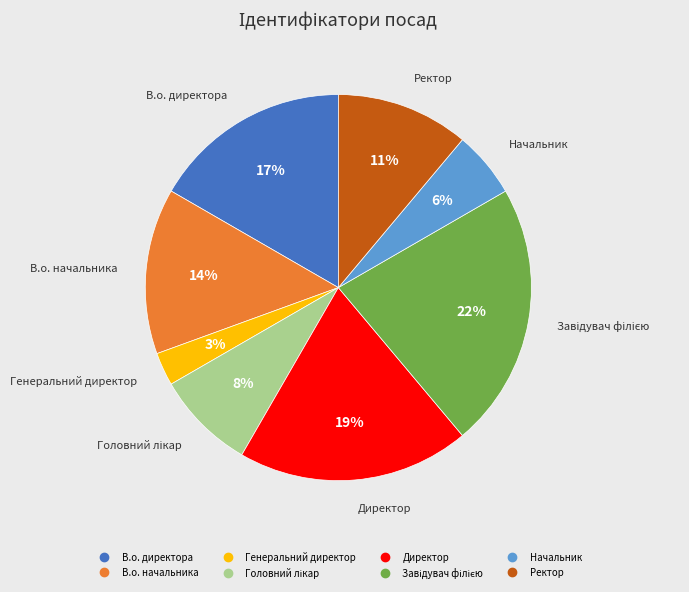

Which has a higher value, Генеральний директор or В.о. директора?

В.о. директора